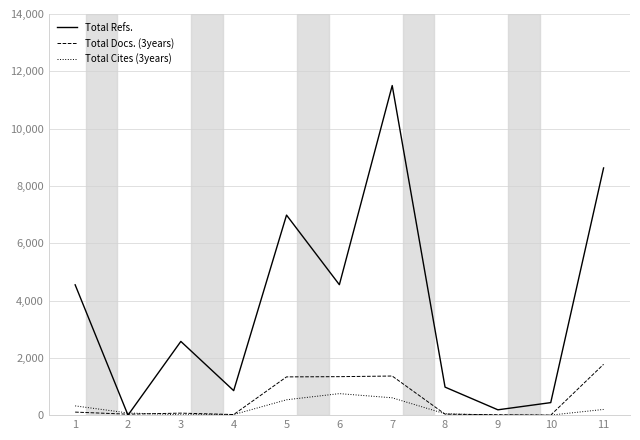

The value of Total Refs. at 3 is 2573. True or false?

True